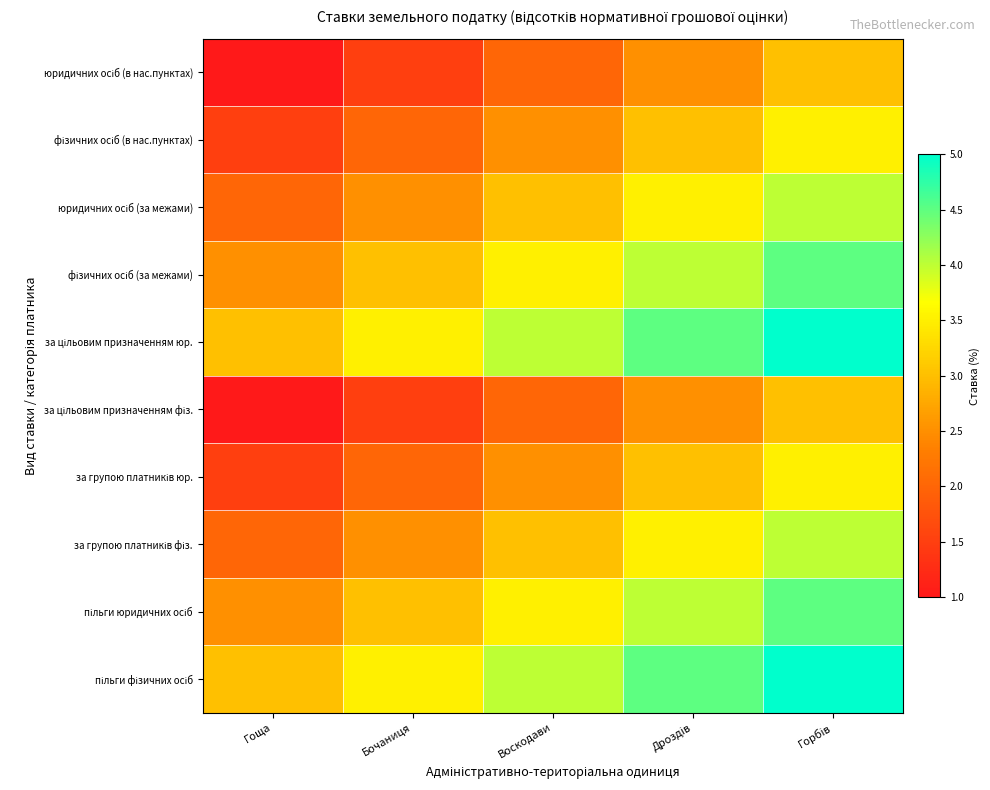

At how many categories does at least one series exceed 4?

2